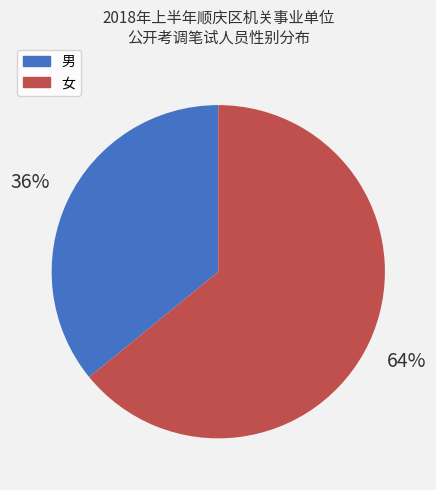

Which category has the biggest portion of the pie?

女